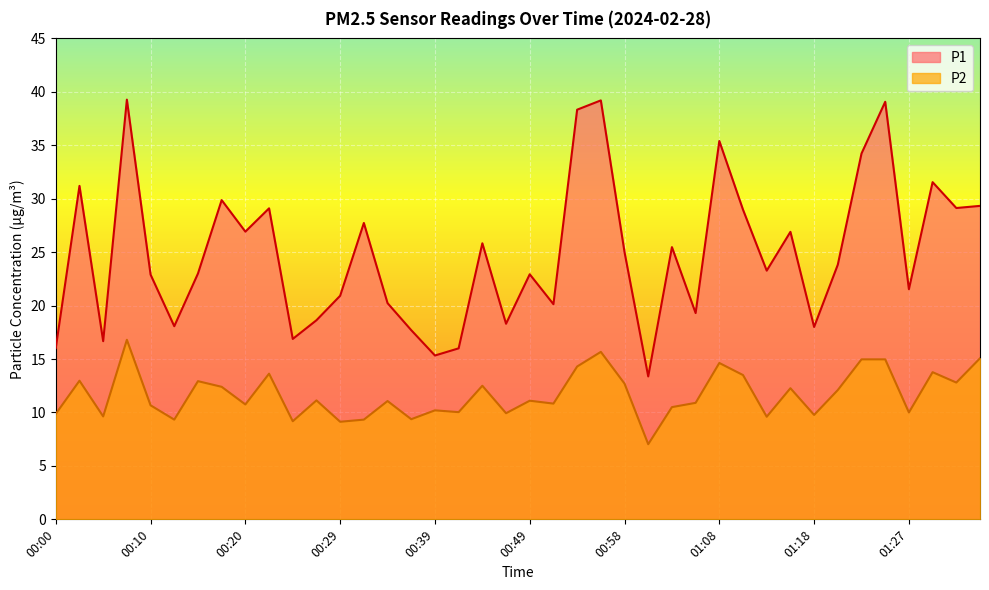

What are all the series names shown in the legend?

P1, P2